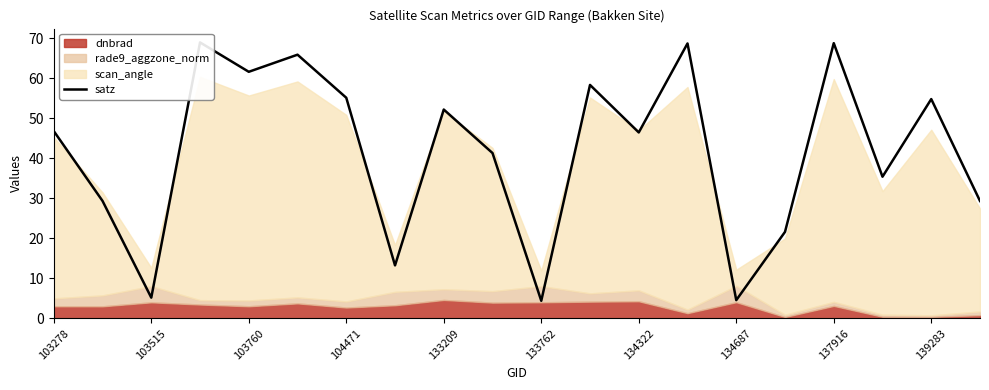

True or false: the data shows 18.8 at 103760.

False